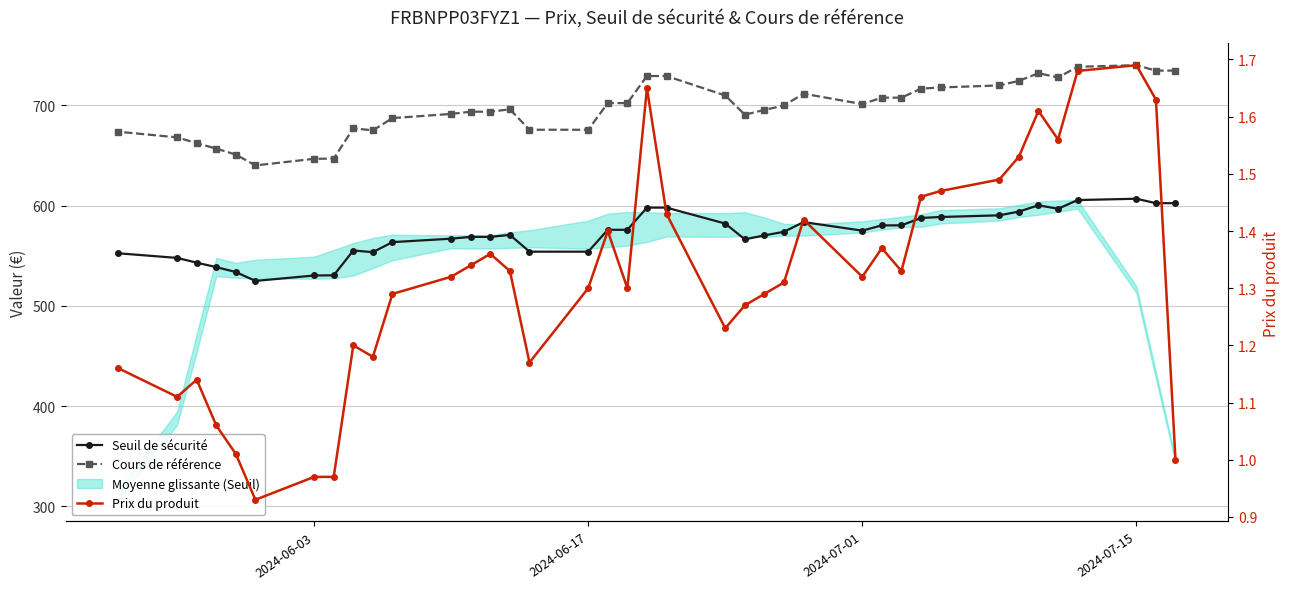

At how many categories does at least one series exceed 65?

39